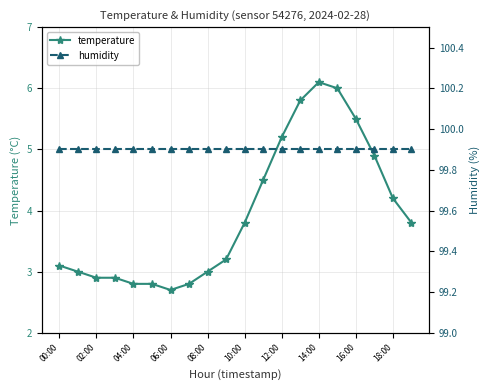

What position from the right is 11?

9